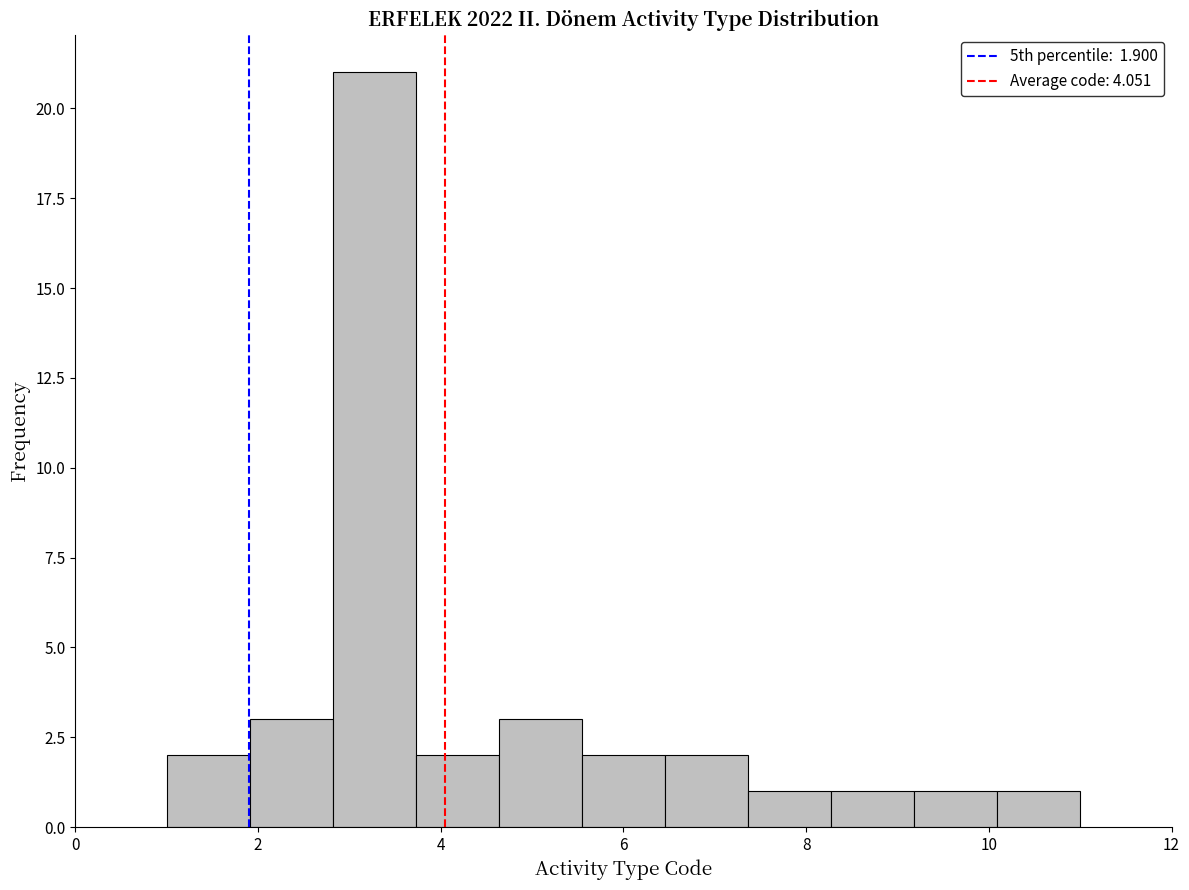

What is the height of the bar covering 3.8 to 4.6 on the x-axis? Neither the bar edges nor the heights are printed on the chart, so give them approximately, as read against the axes.

2